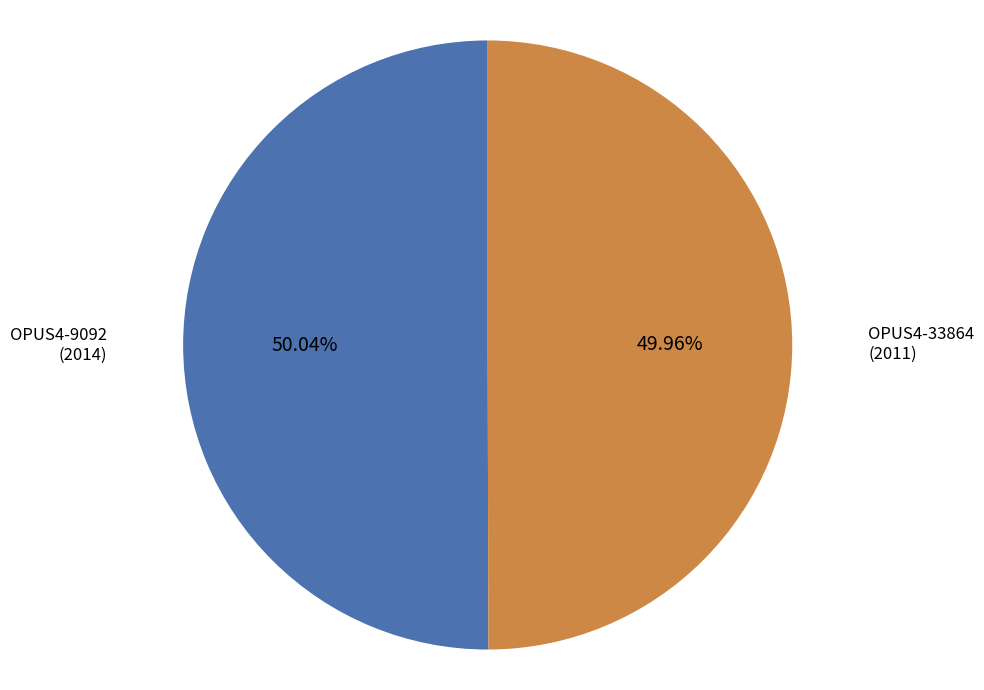

The OPUS4-9092 slice represents 41% of the pie. True or false?

False